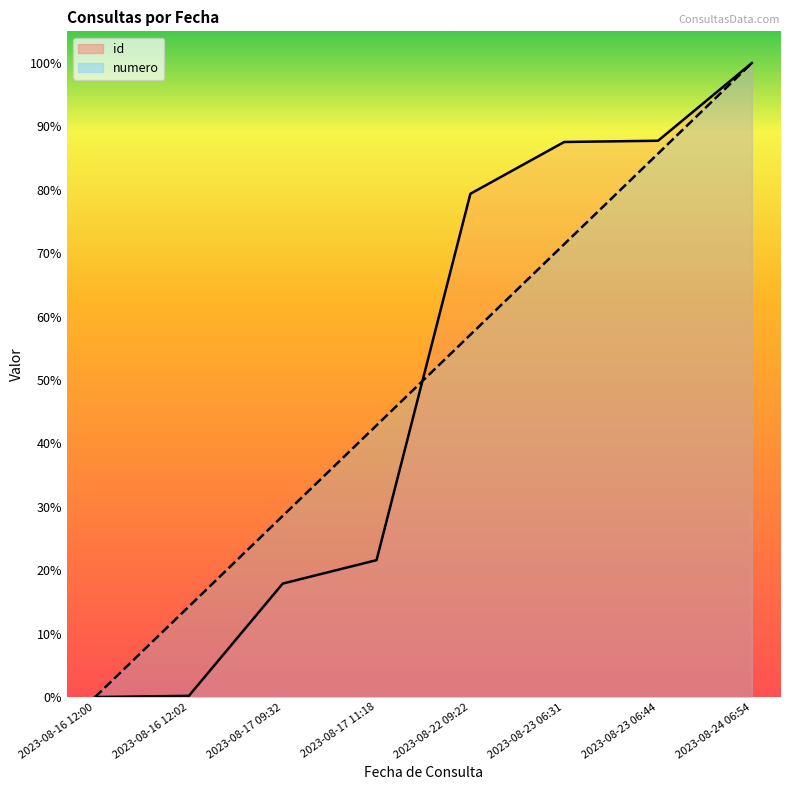

What is the approximate value of numero at 2023-08-17 09:32?

28.6